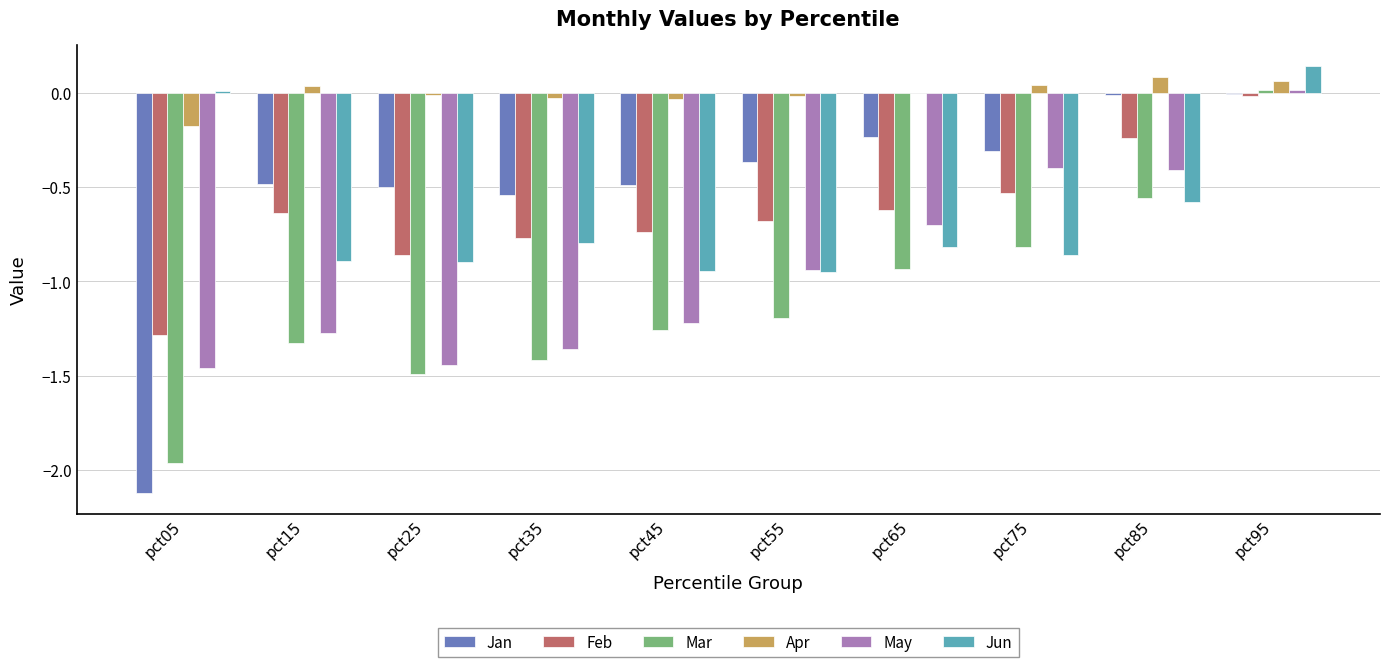

True or false: Mar has a value of -1.2 at pct55.

True